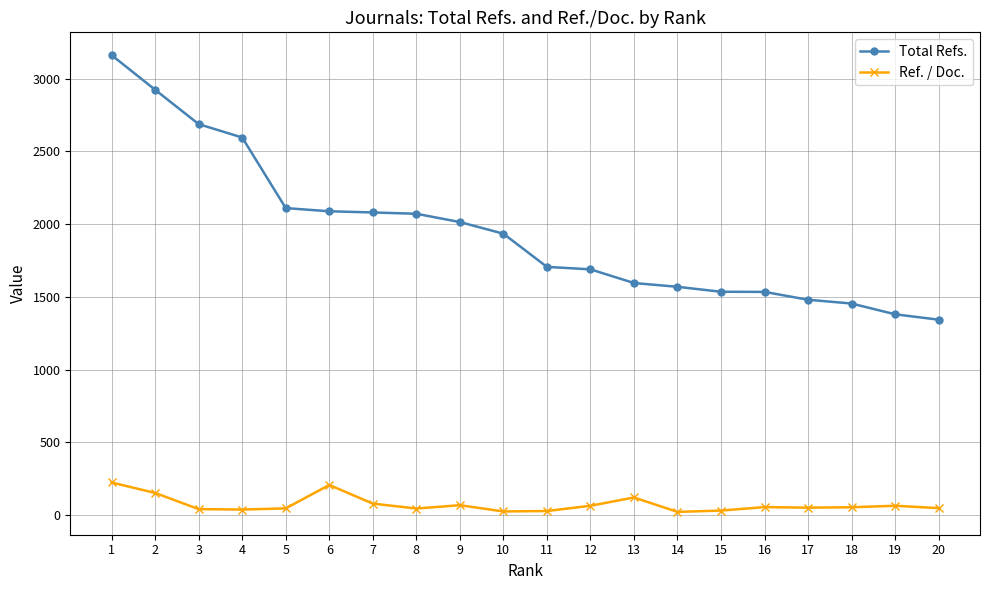

True or false: Ref. / Doc. has more than 1 points higher than both neighbors.

True